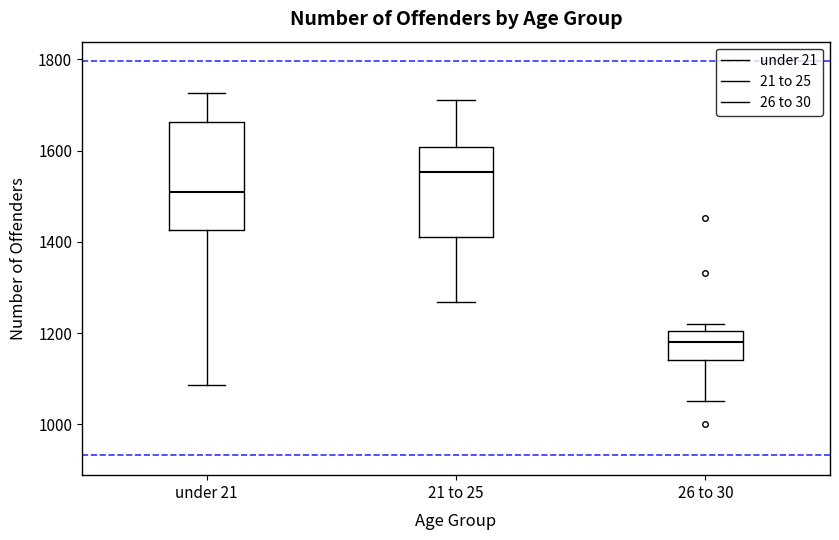

Comparing the boxes themselves (not the whiskers), which one is the tallest?

under 21